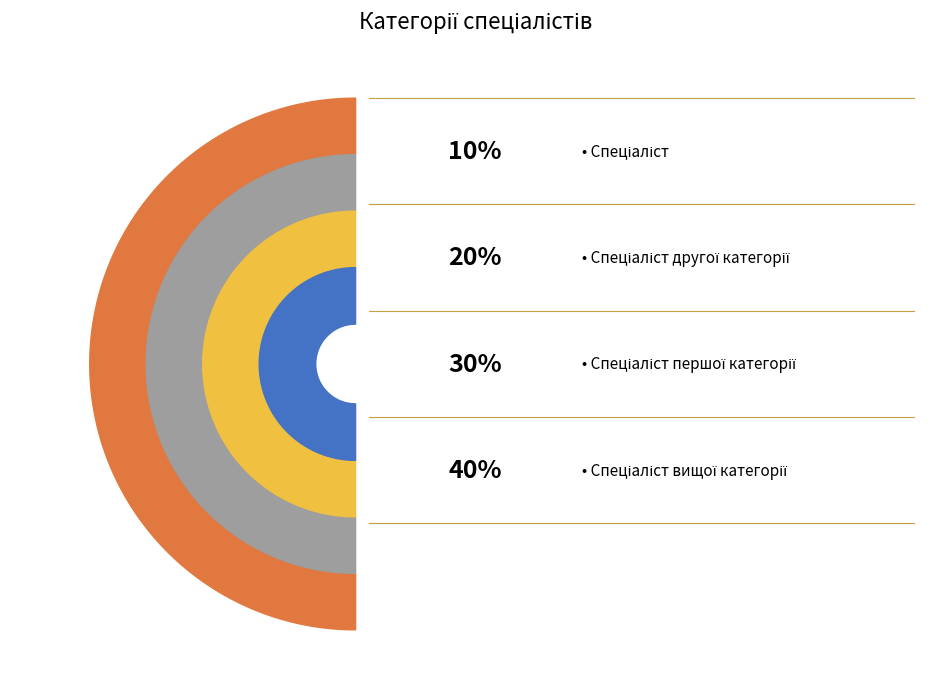

To the nearest percent, what is the difference between the Спеціаліст першої категорії and Спеціаліст вищої категорії slice percentages?

10%